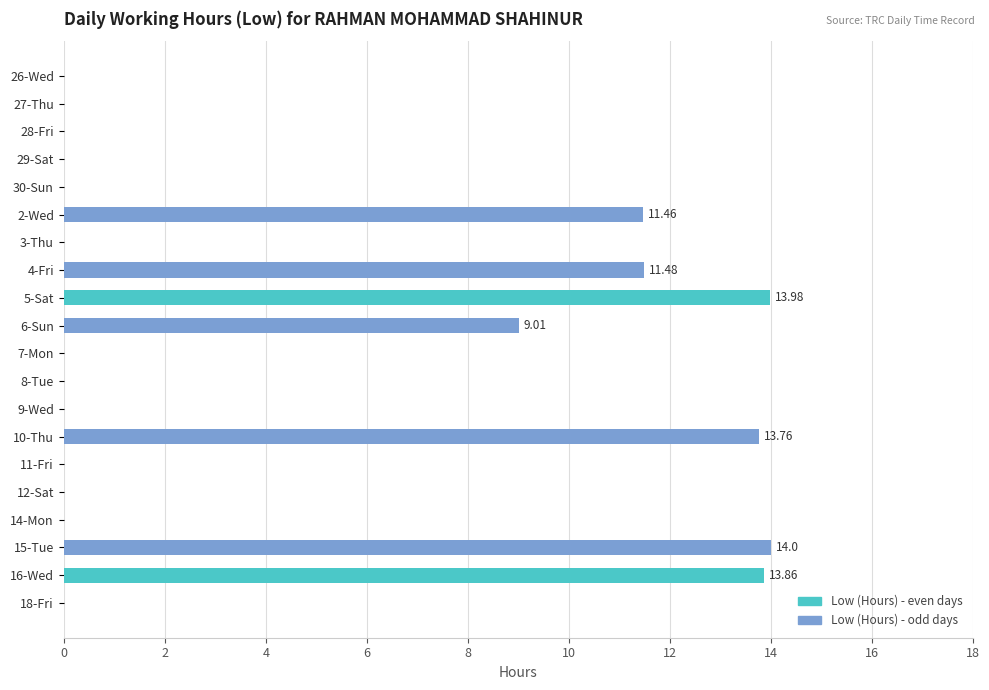

What is the change in value from 3-Thu to 10-Thu?

+13.8